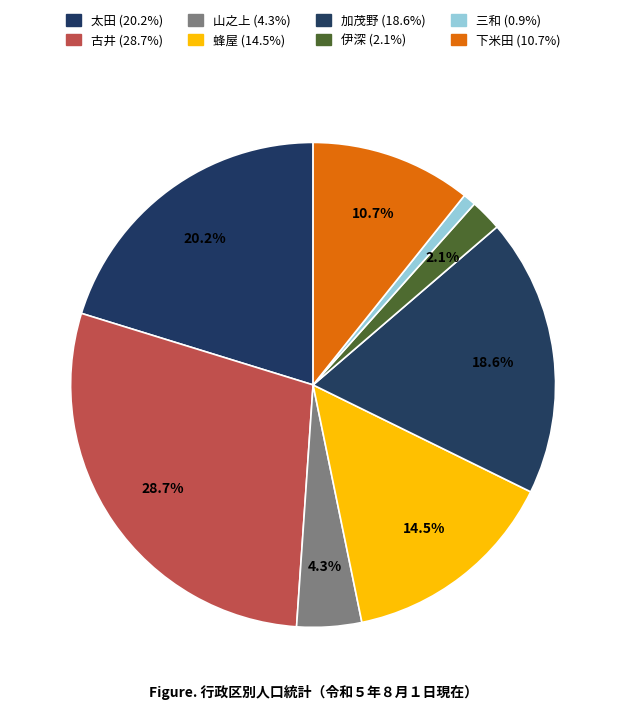

Rank the categories by value from highest to lowest.

古井, 太田, 加茂野, 蜂屋, 下米田, 山之上, 伊深, 三和